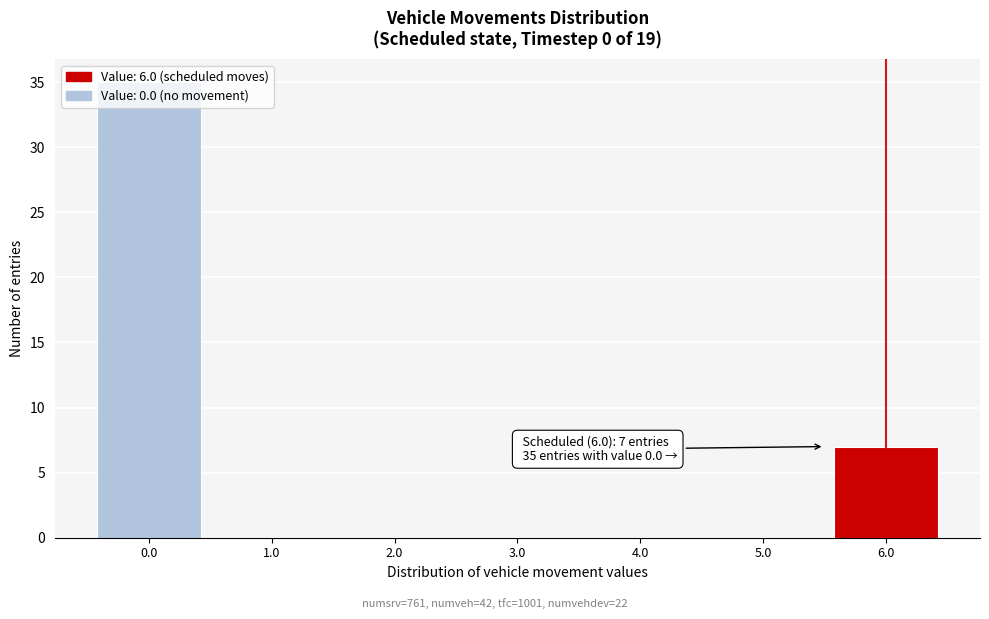

At which label is the value closest to 17?

6.0